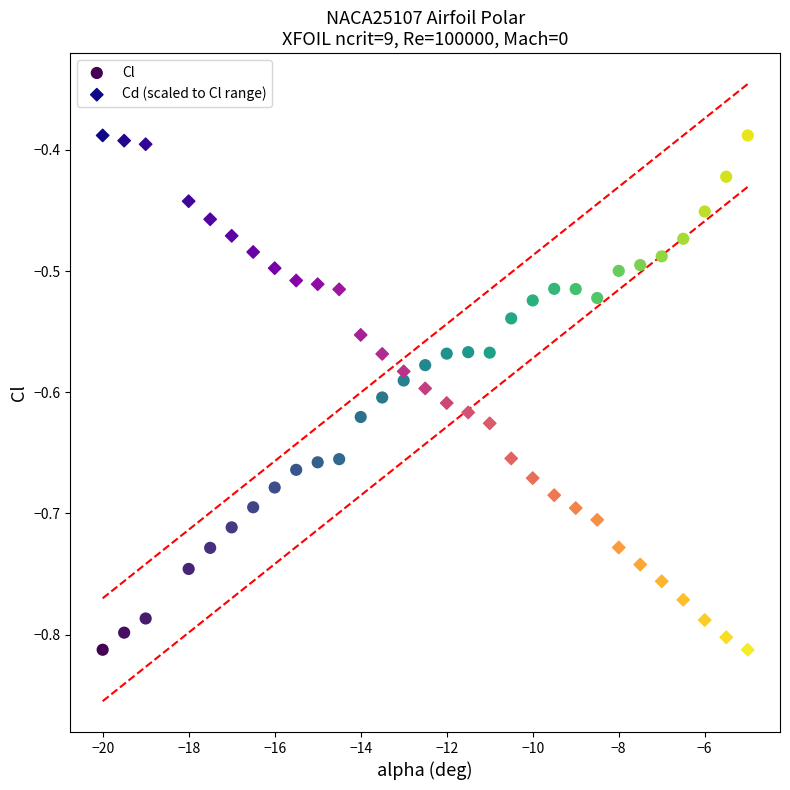

What is the X range (max minus min) for the scatter plot?

15.0